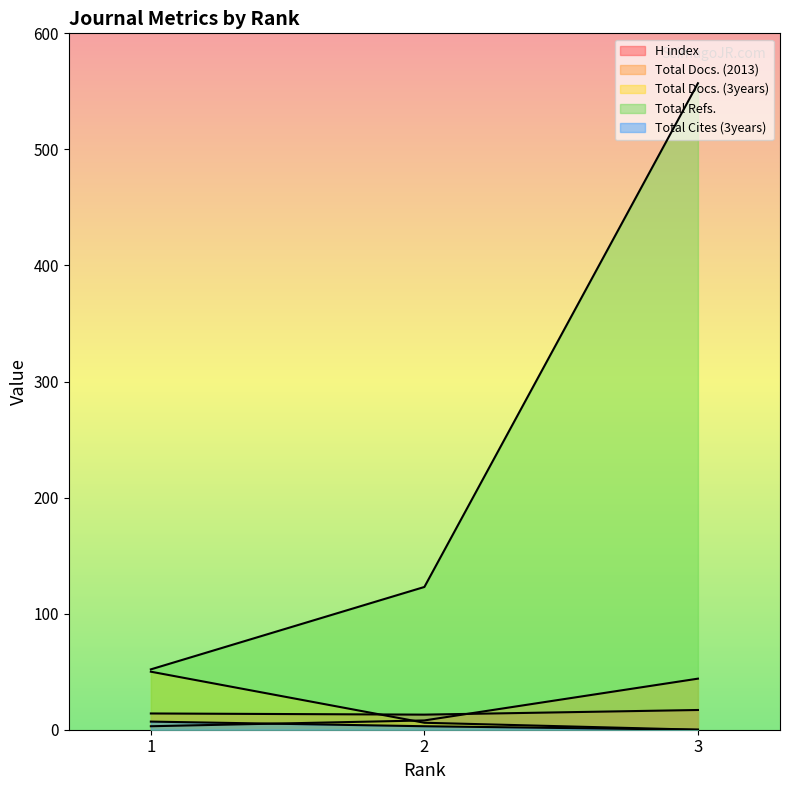

Reading left to right, transcribe all the data shown in this chart.

H index: 1=14	2=13	3=17
Total Docs. (2013): 1=3	2=8	3=44
Total Docs. (3years): 1=50	2=6	3=0
Total Refs.: 1=52	2=123	3=557
Total Cites (3years): 1=7	2=3	3=0